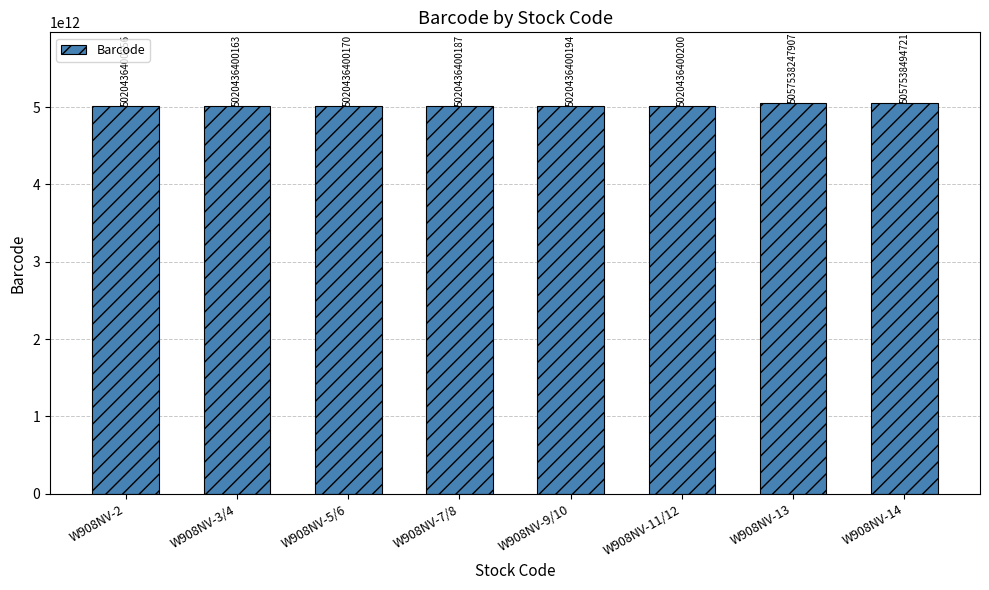

True or false: the data shows 1788426729047 at W908NV-3/4.

False